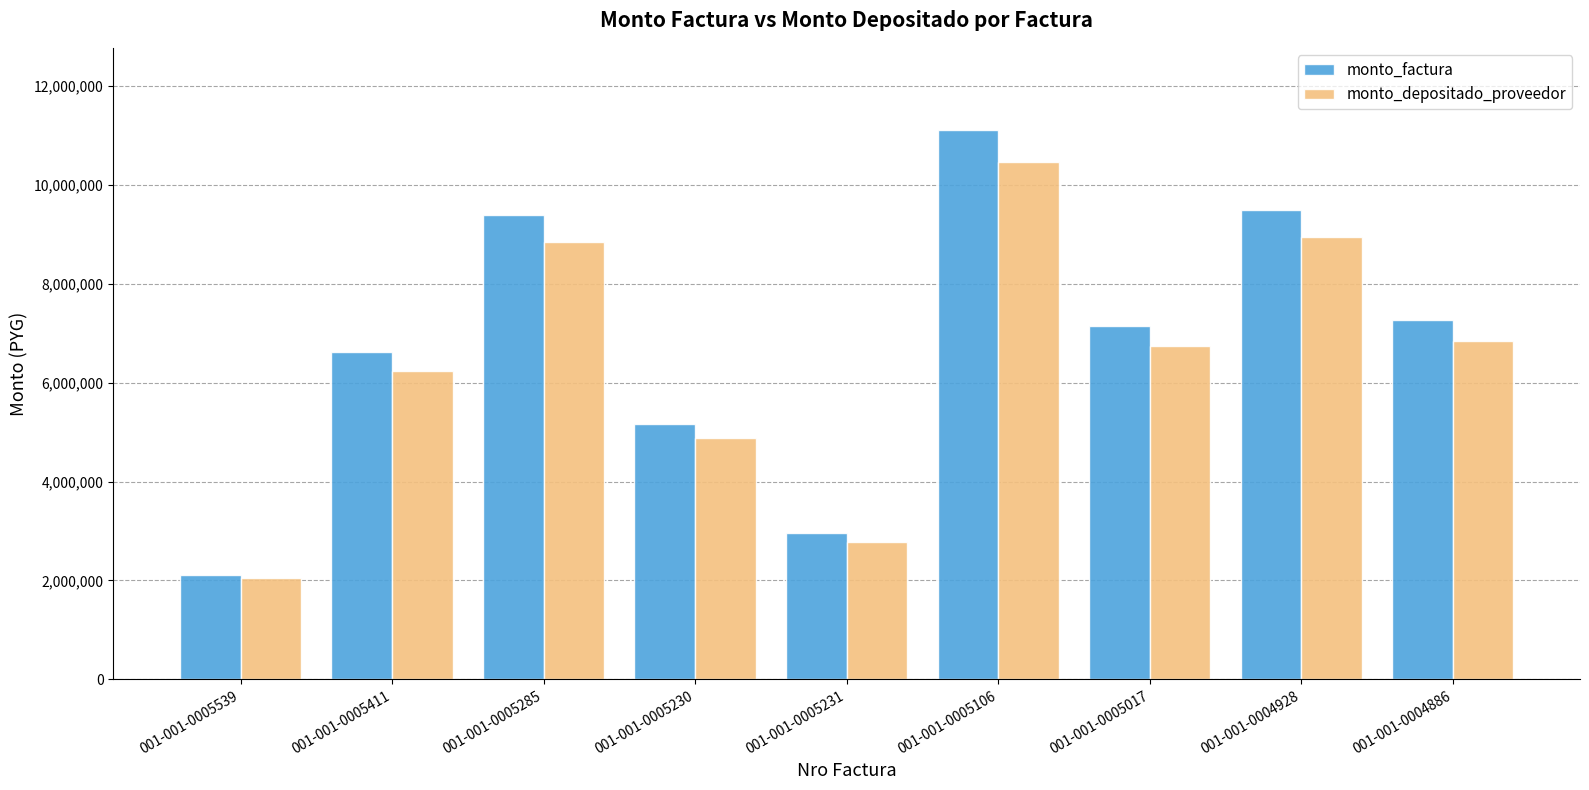

What is the difference between the monto_depositado_proveedor values at 001-001-0005106 and 001-001-0005539?

8410664